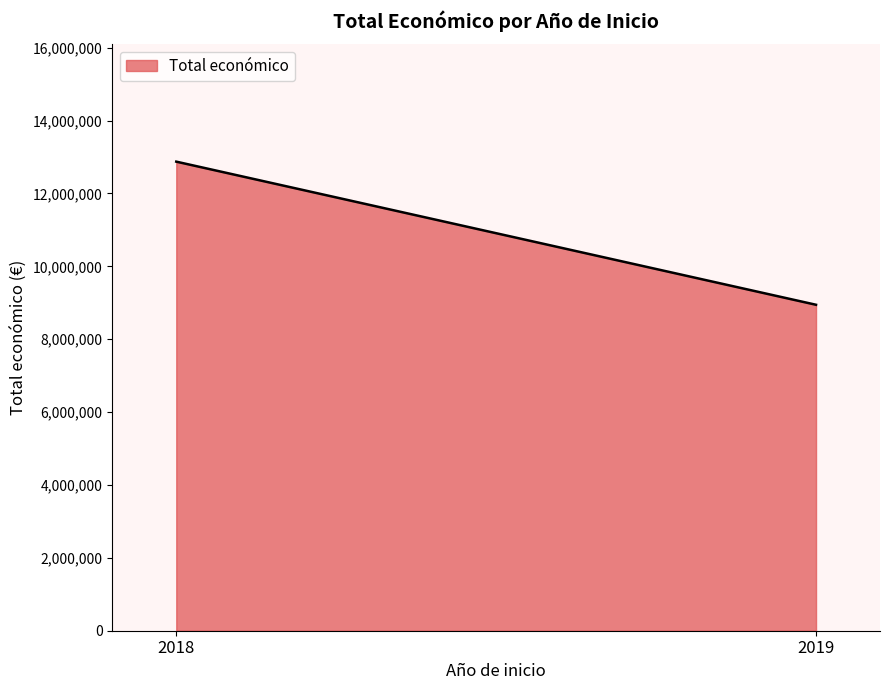

Is it true that the value at 2018 is 4616246?

False